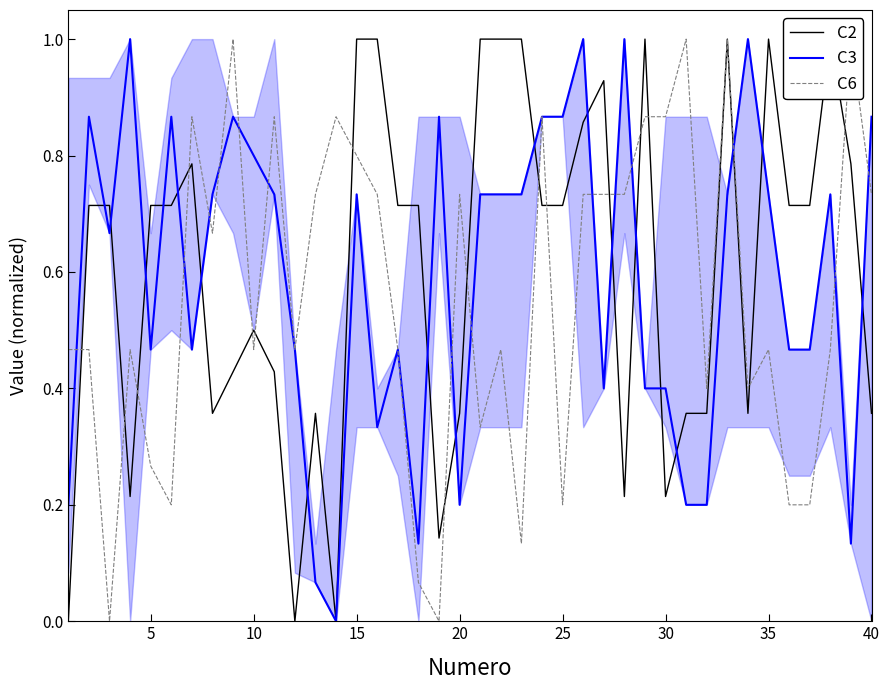

What are all the series names shown in the legend?

C2, C3, C6